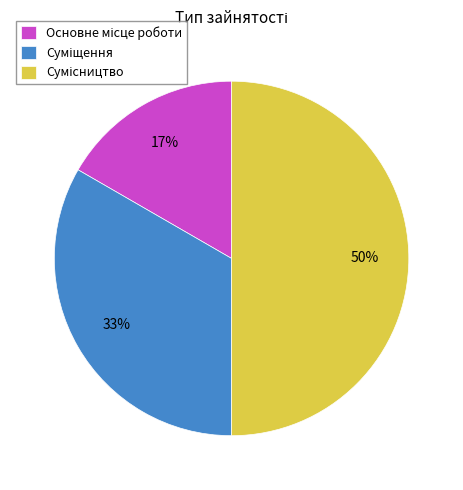

To the nearest percent, what is the difference between the largest and smallest slice percentages?

33%